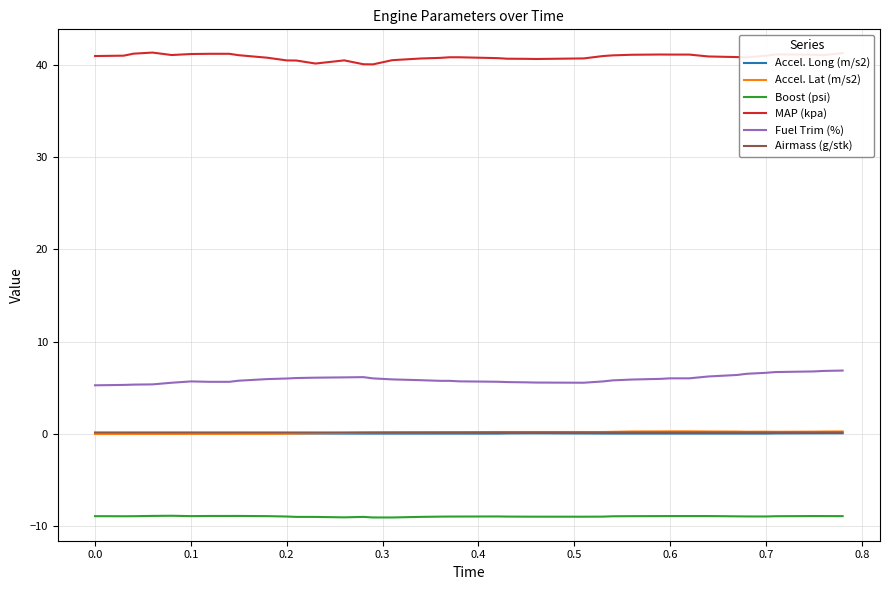

Which series has the largest total across all categories?

MAP (kpa)